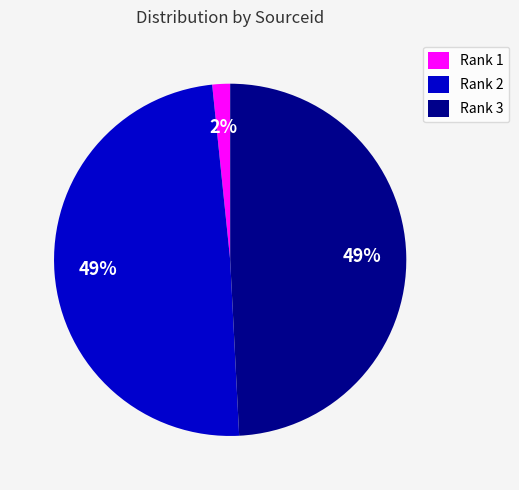

Is it true that Rank 2 is 49% of the pie?

True